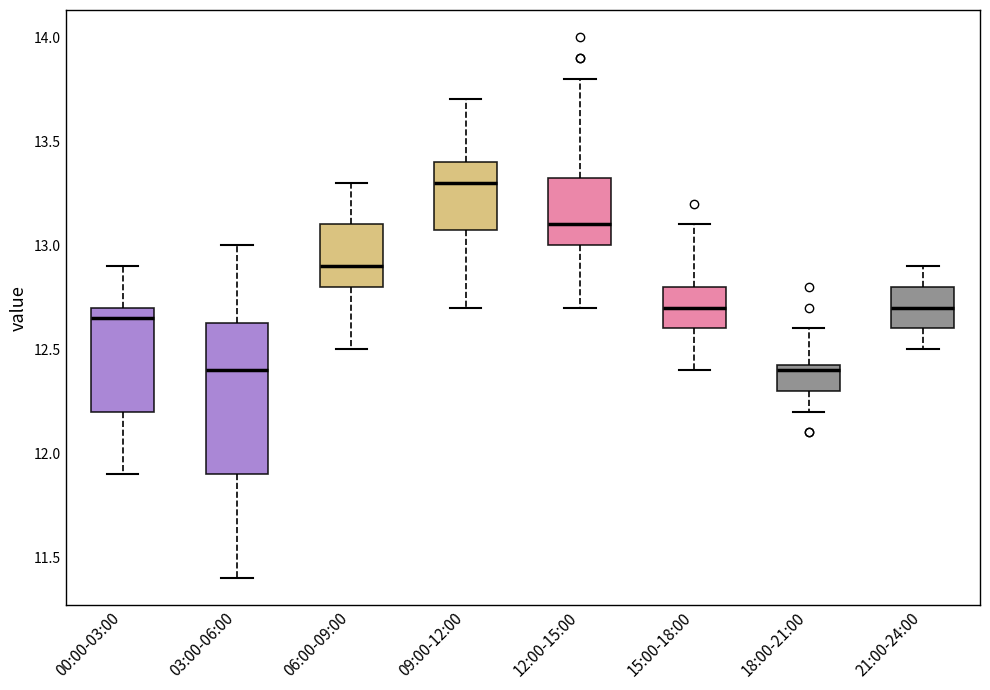

Reading left to right, read every box against the y-axis: the position of its median line, the range the box covers, and the ends of its whiskers. The values are not printed on the chart, so give them approximately, as read against the axis.

00:00-03:00: median 12.65, box 12.20 to 12.70, whiskers 11.90 to 12.90
03:00-06:00: median 12.40, box 11.90 to 12.65, whiskers 11.40 to 13.00
06:00-09:00: median 12.90, box 12.80 to 13.10, whiskers 12.50 to 13.30
09:00-12:00: median 13.30, box 13.10 to 13.40, whiskers 12.70 to 13.70
12:00-15:00: median 13.10, box 13.00 to 13.35, whiskers 12.70 to 13.80
15:00-18:00: median 12.70, box 12.60 to 12.80, whiskers 12.40 to 13.10
18:00-21:00: median 12.40, box 12.30 to 12.45, whiskers 12.20 to 12.60
21:00-24:00: median 12.70, box 12.60 to 12.80, whiskers 12.50 to 12.90